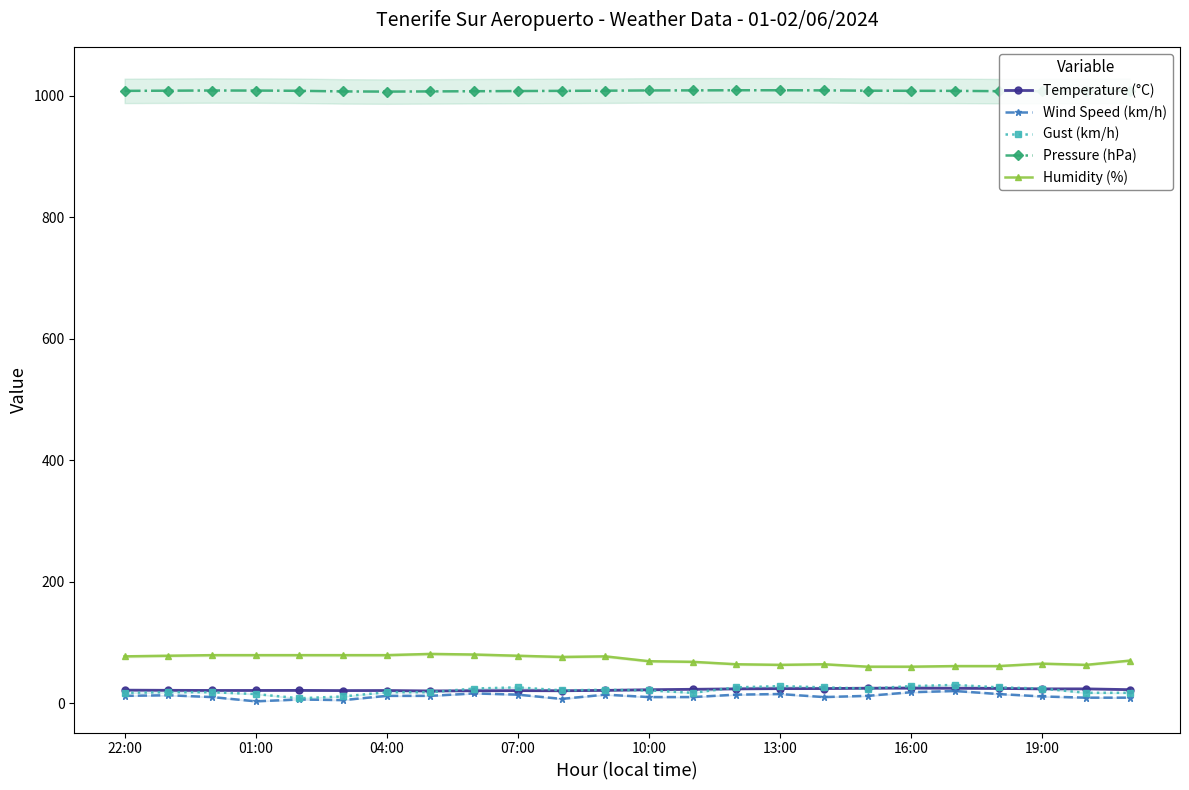

What is the difference between the highest and lowest values at 20?

992.3